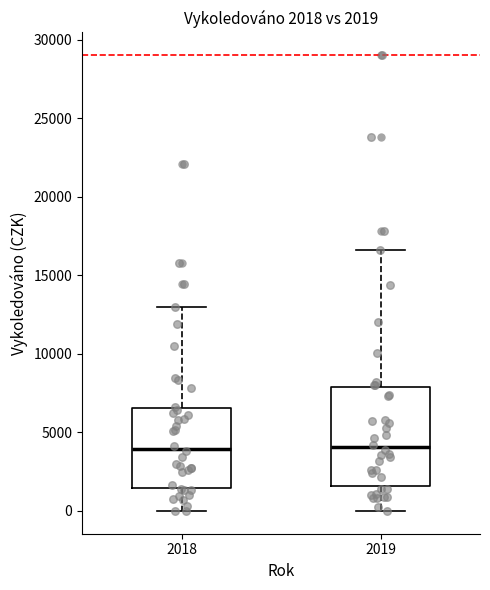

Comparing the boxes themselves (not the whiskers), which one is the tallest?

2019